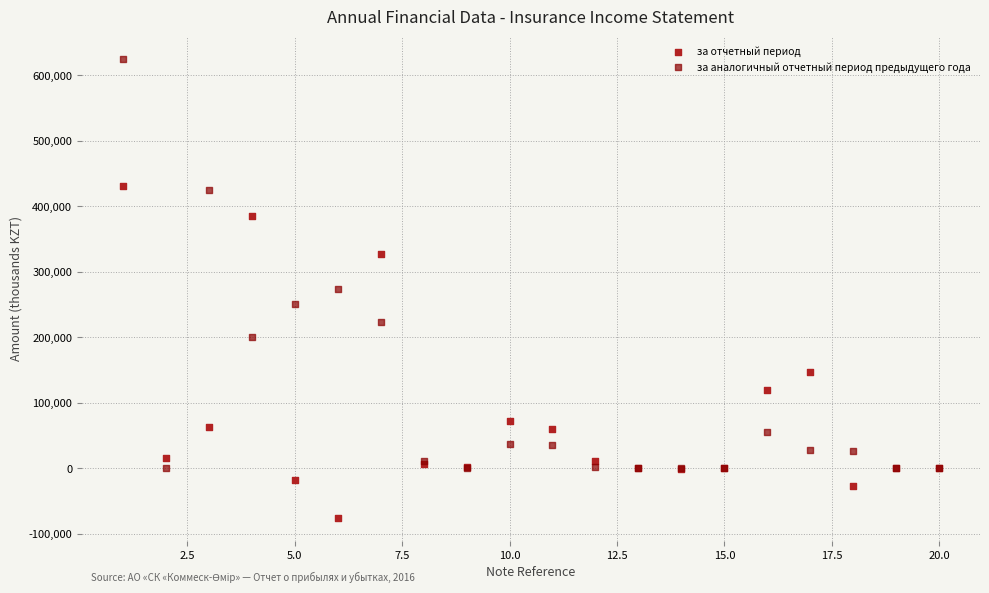

In the за отчетный период series, what Y value is closest to 178071?

147279